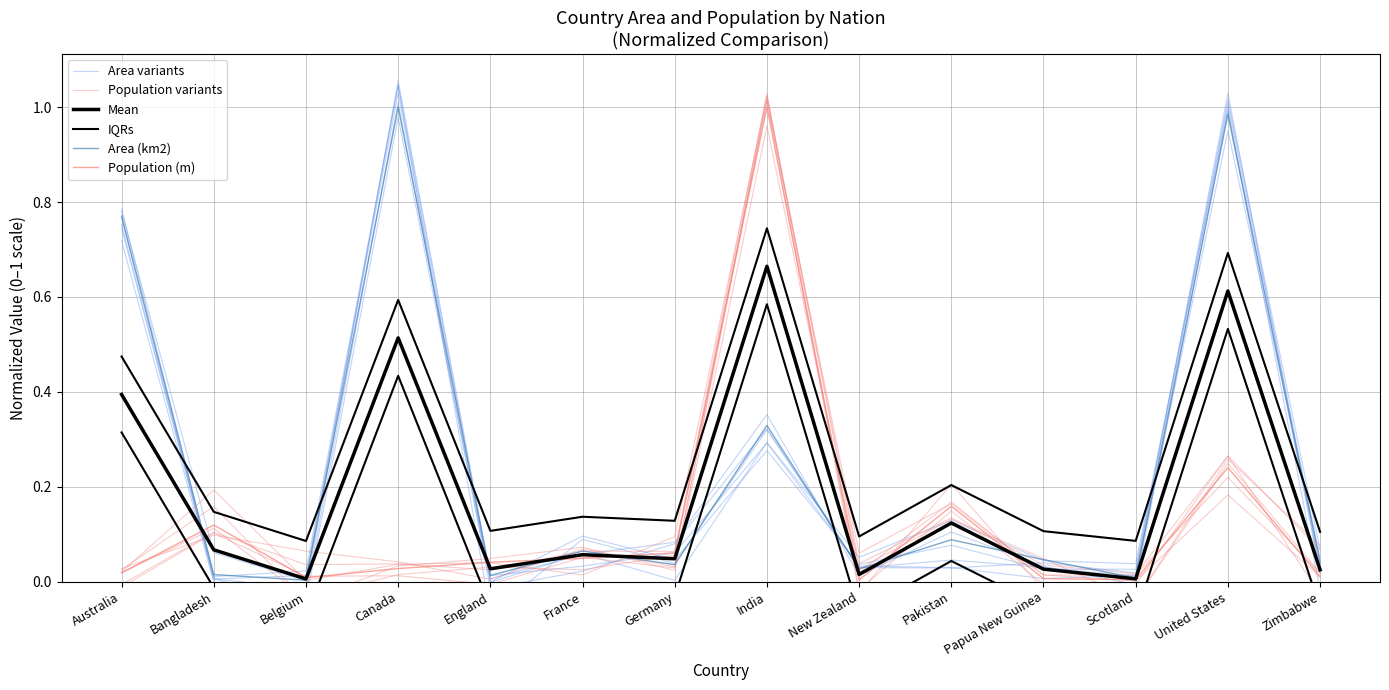

Does the chart have visible grid lines?

Yes